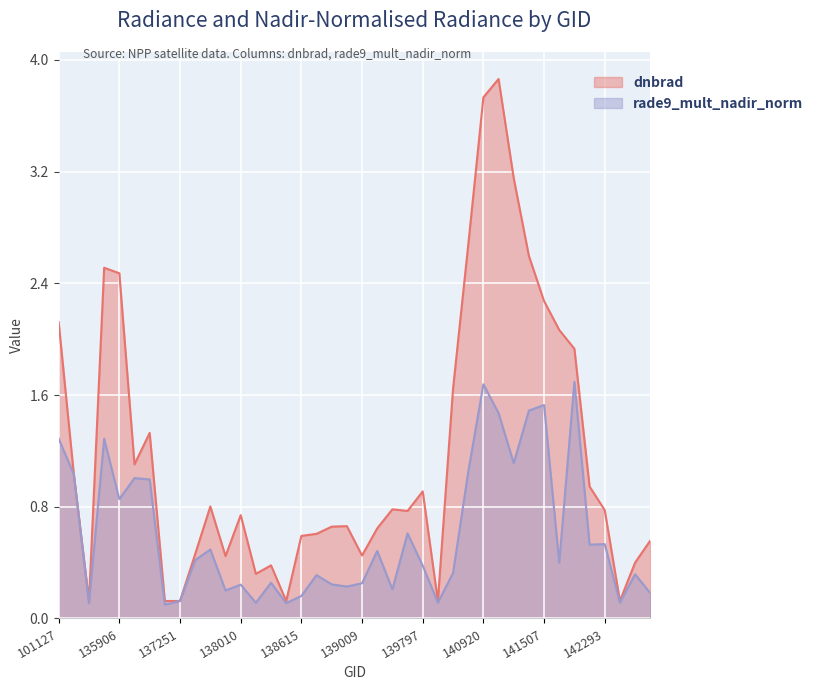

Reading left to right, list all the values displayed in this chart.

dnbrad: 2.1	1.0	0.1	2.5	2.5	1.1	1.3	0.1	0.1	0.5	0.8	0.4	0.7	0.3	0.4	0.1	0.6	0.6	0.7	0.7	0.5	0.6	0.8	0.8	0.9	0.1	1.6	2.7	3.7	3.9	3.2	2.6	2.3	2.1	1.9	0.9	0.8	0.1	0.4	0.6
rade9_mult_nadir_norm: 1.3	1.0	0.1	1.3	0.9	1.0	1.0	0.1	0.1	0.4	0.5	0.2	0.2	0.1	0.3	0.1	0.2	0.3	0.2	0.2	0.3	0.5	0.2	0.6	0.4	0.1	0.3	1.0	1.7	1.5	1.1	1.5	1.5	0.4	1.7	0.5	0.5	0.1	0.3	0.2